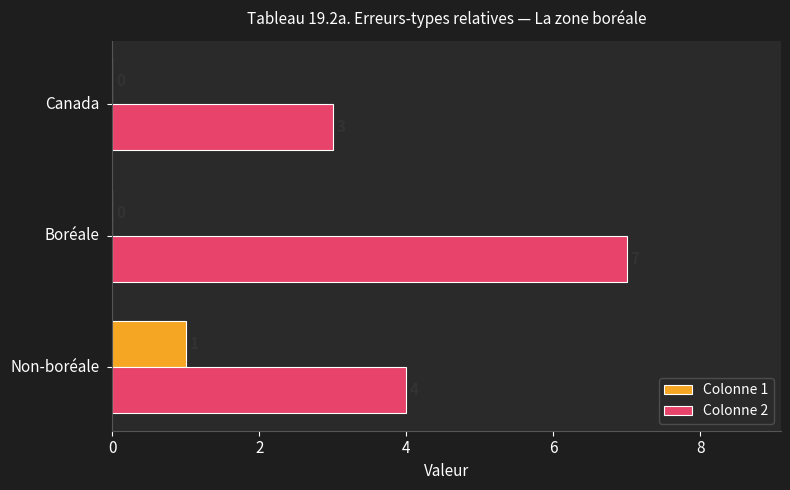

Which series has the largest total across all categories?

Colonne 2